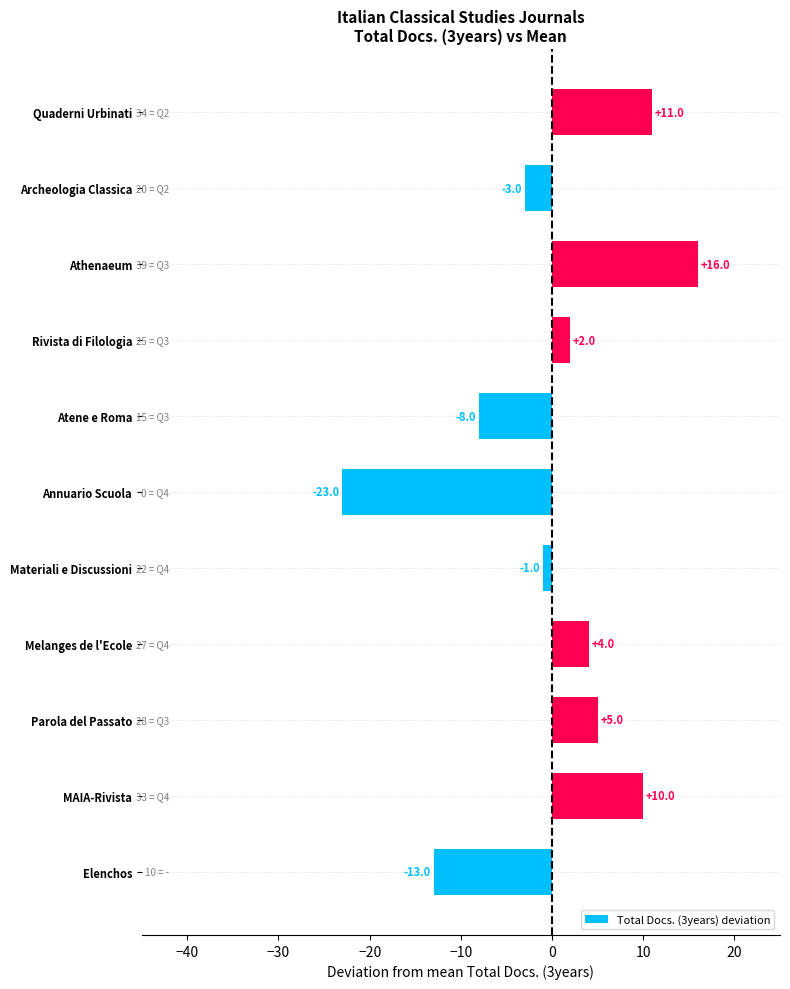

How many values are above zero?

6